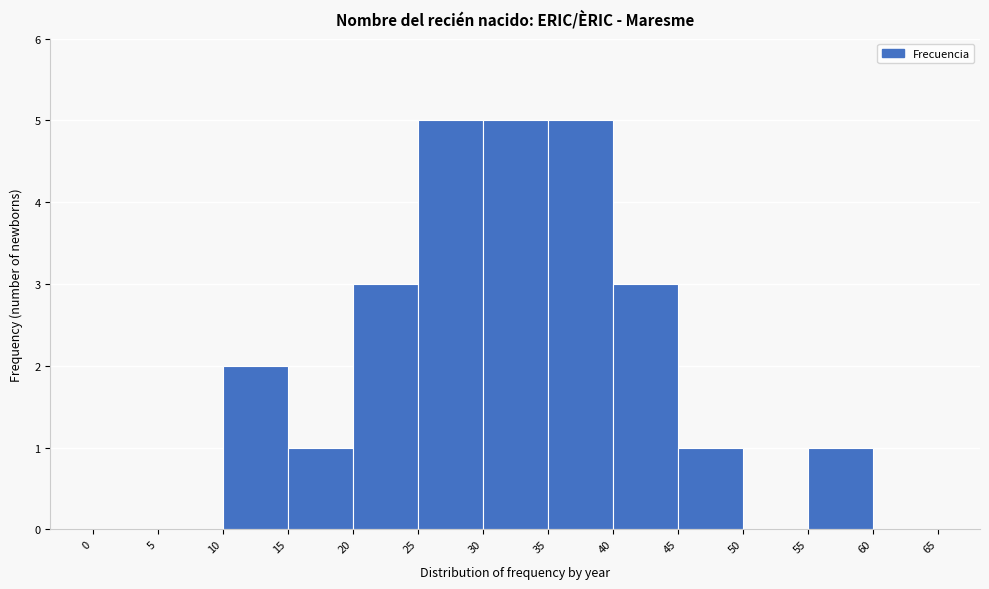

How tall is the bar that spans 45 to 50 on the x-axis? The values are not printed on the chart, so give them approximately, as read against the axis.

1